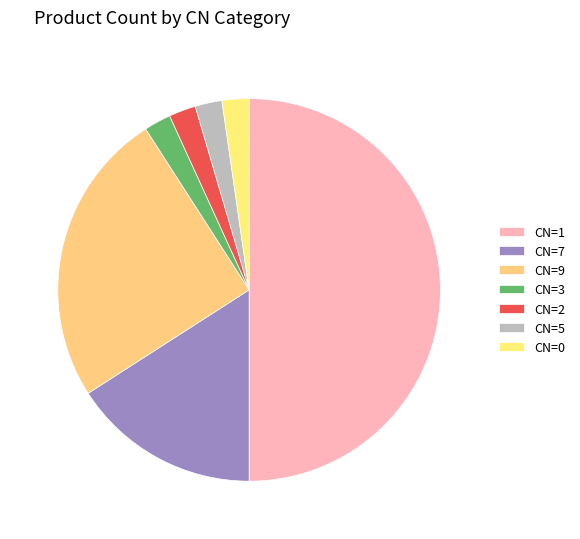

Does CN=1 represent more than half of the total?

No